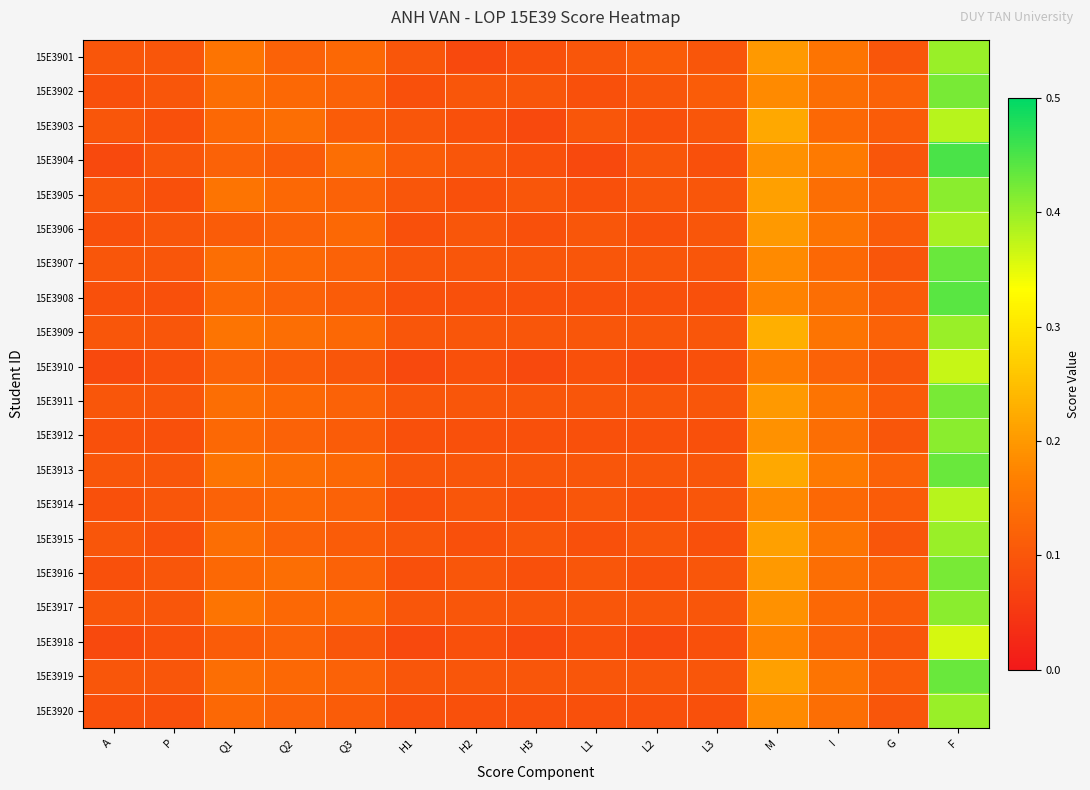

Reading left to right, what are all the values shown in this chart?

15E3901: A=0.1	P=0.1	Q1=0.1	Q2=0.1	Q3=0.1	H1=0.1	H2=0.1	H3=0.1	L1=0.1	L2=0.1	L3=0.1	M=0.2	I=0.1	G=0.1	F=0.4
15E3902: A=0.1	P=0.1	Q1=0.1	Q2=0.1	Q3=0.1	H1=0.1	H2=0.1	H3=0.1	L1=0.1	L2=0.1	L3=0.1	M=0.2	I=0.1	G=0.1	F=0.4
15E3903: A=0.1	P=0.1	Q1=0.1	Q2=0.1	Q3=0.1	H1=0.1	H2=0.1	H3=0.1	L1=0.1	L2=0.1	L3=0.1	M=0.2	I=0.1	G=0.1	F=0.4
15E3904: A=0.1	P=0.1	Q1=0.1	Q2=0.1	Q3=0.1	H1=0.1	H2=0.1	H3=0.1	L1=0.1	L2=0.1	L3=0.1	M=0.2	I=0.2	G=0.1	F=0.5
15E3905: A=0.1	P=0.1	Q1=0.1	Q2=0.1	Q3=0.1	H1=0.1	H2=0.1	H3=0.1	L1=0.1	L2=0.1	L3=0.1	M=0.2	I=0.1	G=0.1	F=0.4
15E3906: A=0.1	P=0.1	Q1=0.1	Q2=0.1	Q3=0.1	H1=0.1	H2=0.1	H3=0.1	L1=0.1	L2=0.1	L3=0.1	M=0.2	I=0.1	G=0.1	F=0.4
15E3907: A=0.1	P=0.1	Q1=0.1	Q2=0.1	Q3=0.1	H1=0.1	H2=0.1	H3=0.1	L1=0.1	L2=0.1	L3=0.1	M=0.2	I=0.1	G=0.1	F=0.4
15E3908: A=0.1	P=0.1	Q1=0.1	Q2=0.1	Q3=0.1	H1=0.1	H2=0.1	H3=0.1	L1=0.1	L2=0.1	L3=0.1	M=0.2	I=0.1	G=0.1	F=0.4
15E3909: A=0.1	P=0.1	Q1=0.1	Q2=0.1	Q3=0.1	H1=0.1	H2=0.1	H3=0.1	L1=0.1	L2=0.1	L3=0.1	M=0.2	I=0.1	G=0.1	F=0.4
15E3910: A=0.1	P=0.1	Q1=0.1	Q2=0.1	Q3=0.1	H1=0.1	H2=0.1	H3=0.1	L1=0.1	L2=0.1	L3=0.1	M=0.2	I=0.1	G=0.1	F=0.4
15E3911: A=0.1	P=0.1	Q1=0.1	Q2=0.1	Q3=0.1	H1=0.1	H2=0.1	H3=0.1	L1=0.1	L2=0.1	L3=0.1	M=0.2	I=0.1	G=0.1	F=0.4
15E3912: A=0.1	P=0.1	Q1=0.1	Q2=0.1	Q3=0.1	H1=0.1	H2=0.1	H3=0.1	L1=0.1	L2=0.1	L3=0.1	M=0.2	I=0.1	G=0.1	F=0.4
15E3913: A=0.1	P=0.1	Q1=0.1	Q2=0.1	Q3=0.1	H1=0.1	H2=0.1	H3=0.1	L1=0.1	L2=0.1	L3=0.1	M=0.2	I=0.2	G=0.1	F=0.4
15E3914: A=0.1	P=0.1	Q1=0.1	Q2=0.1	Q3=0.1	H1=0.1	H2=0.1	H3=0.1	L1=0.1	L2=0.1	L3=0.1	M=0.2	I=0.1	G=0.1	F=0.4
15E3915: A=0.1	P=0.1	Q1=0.1	Q2=0.1	Q3=0.1	H1=0.1	H2=0.1	H3=0.1	L1=0.1	L2=0.1	L3=0.1	M=0.2	I=0.1	G=0.1	F=0.4
15E3916: A=0.1	P=0.1	Q1=0.1	Q2=0.1	Q3=0.1	H1=0.1	H2=0.1	H3=0.1	L1=0.1	L2=0.1	L3=0.1	M=0.2	I=0.1	G=0.1	F=0.4
15E3917: A=0.1	P=0.1	Q1=0.1	Q2=0.1	Q3=0.1	H1=0.1	H2=0.1	H3=0.1	L1=0.1	L2=0.1	L3=0.1	M=0.2	I=0.1	G=0.1	F=0.4
15E3918: A=0.1	P=0.1	Q1=0.1	Q2=0.1	Q3=0.1	H1=0.1	H2=0.1	H3=0.1	L1=0.1	L2=0.1	L3=0.1	M=0.2	I=0.1	G=0.1	F=0.4
15E3919: A=0.1	P=0.1	Q1=0.1	Q2=0.1	Q3=0.1	H1=0.1	H2=0.1	H3=0.1	L1=0.1	L2=0.1	L3=0.1	M=0.2	I=0.1	G=0.1	F=0.4
15E3920: A=0.1	P=0.1	Q1=0.1	Q2=0.1	Q3=0.1	H1=0.1	H2=0.1	H3=0.1	L1=0.1	L2=0.1	L3=0.1	M=0.2	I=0.1	G=0.1	F=0.4